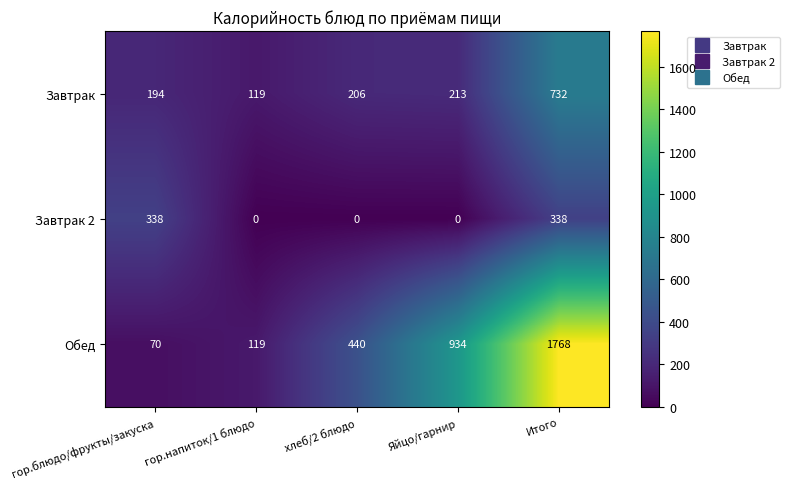

Reading right to left, what are all the values shown in this chart?

Завтрак: 732	213	206	119	194
Завтрак 2: 338	0	0	0	338
Обед: 1768	934	440	119	70